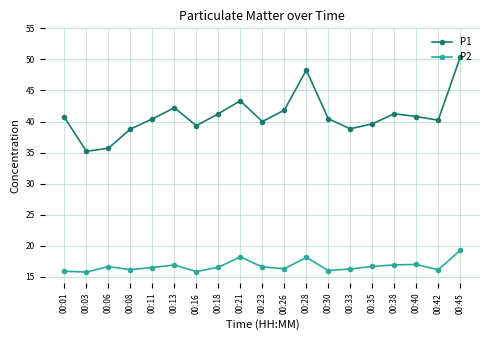

What is the sum of all P2 values?

317.8